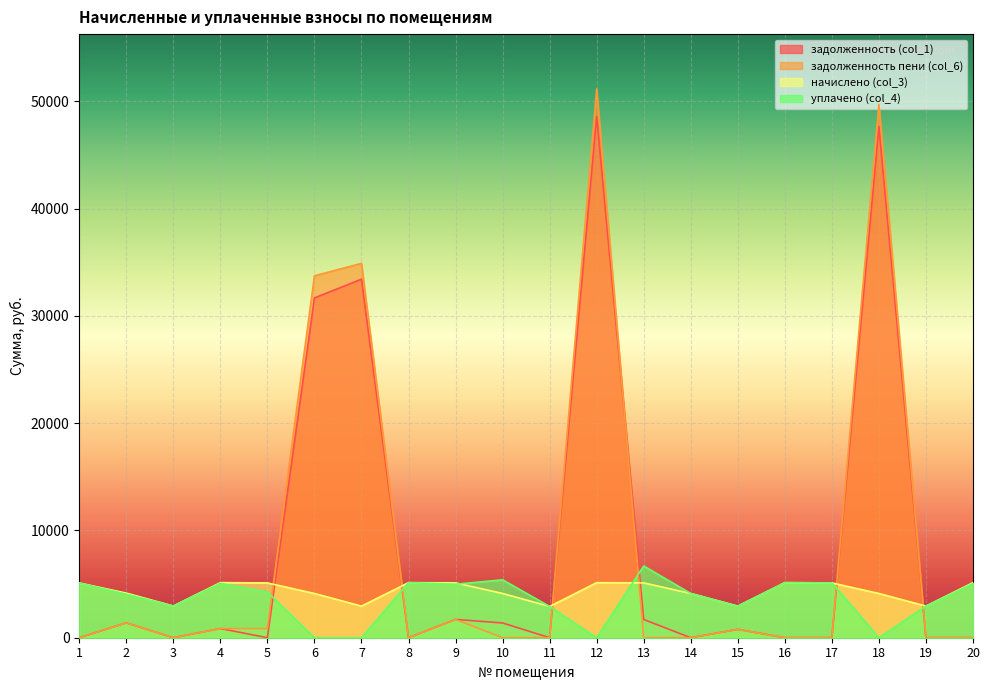

True or false: задолженность пени (col_6) has a value of 33570.7 at 13.

False